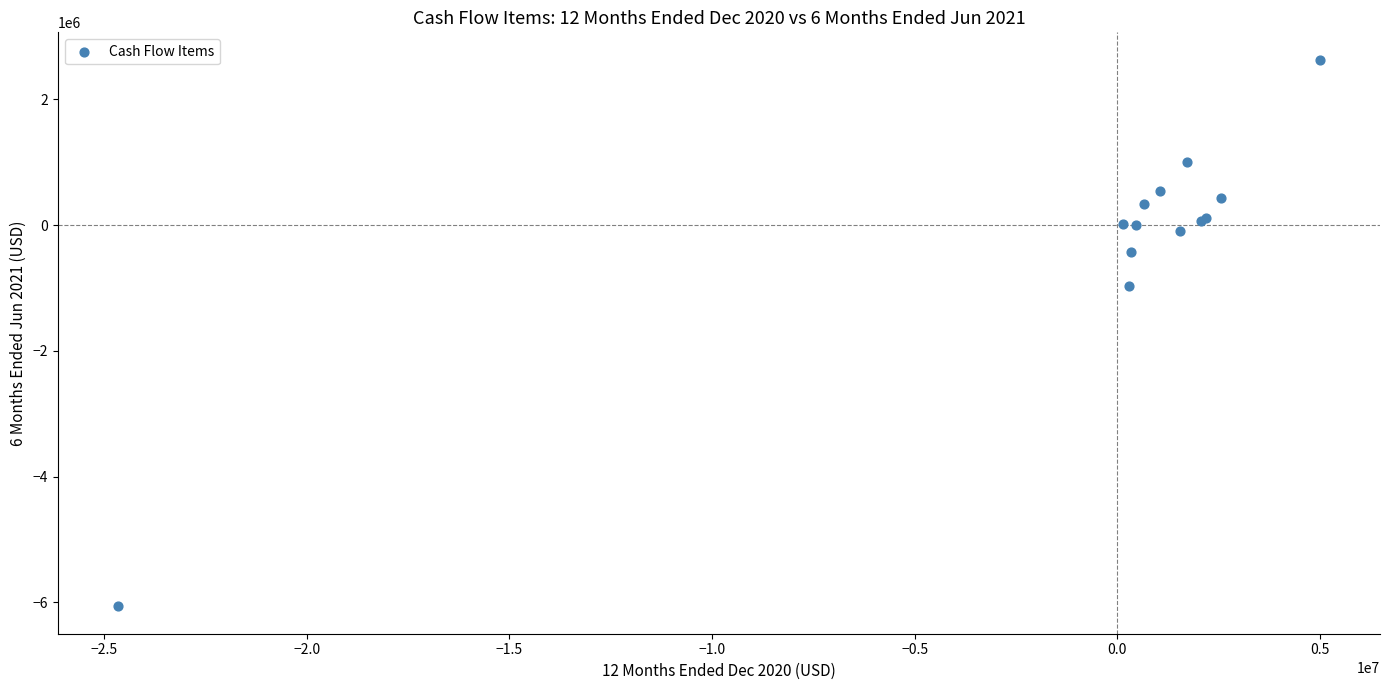

What Y value in the scatter plot is closest to -1716500?

-967000